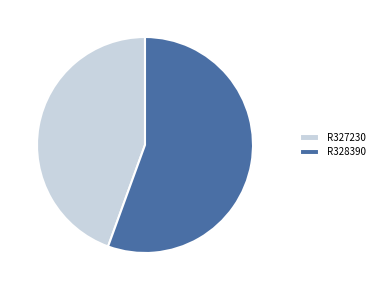

Combined, do R327230 and R328390 account for over 50%?

Yes